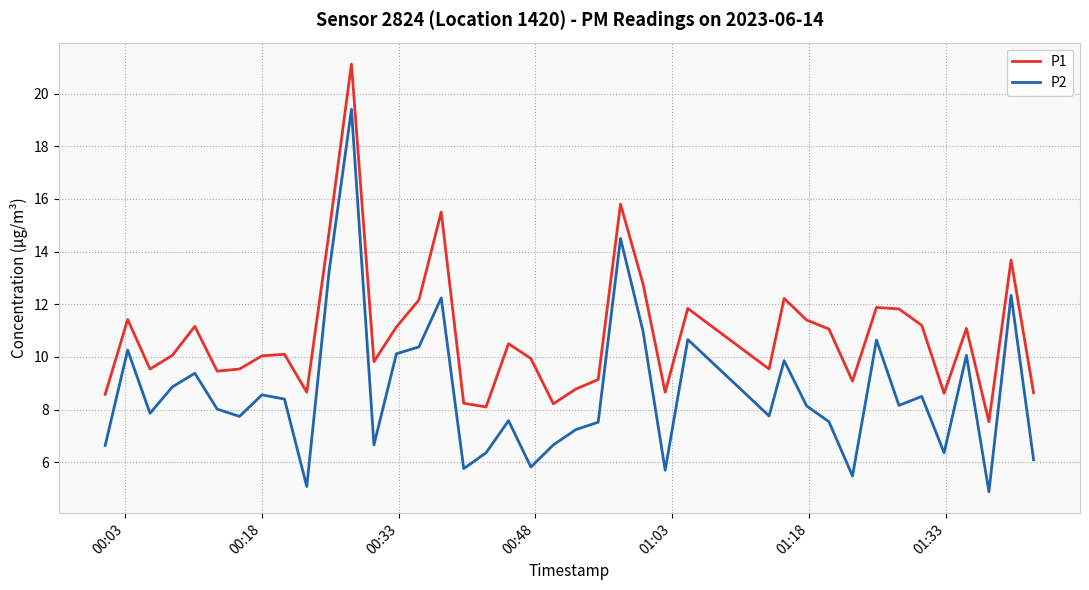

What are all the series names shown in the legend?

P1, P2